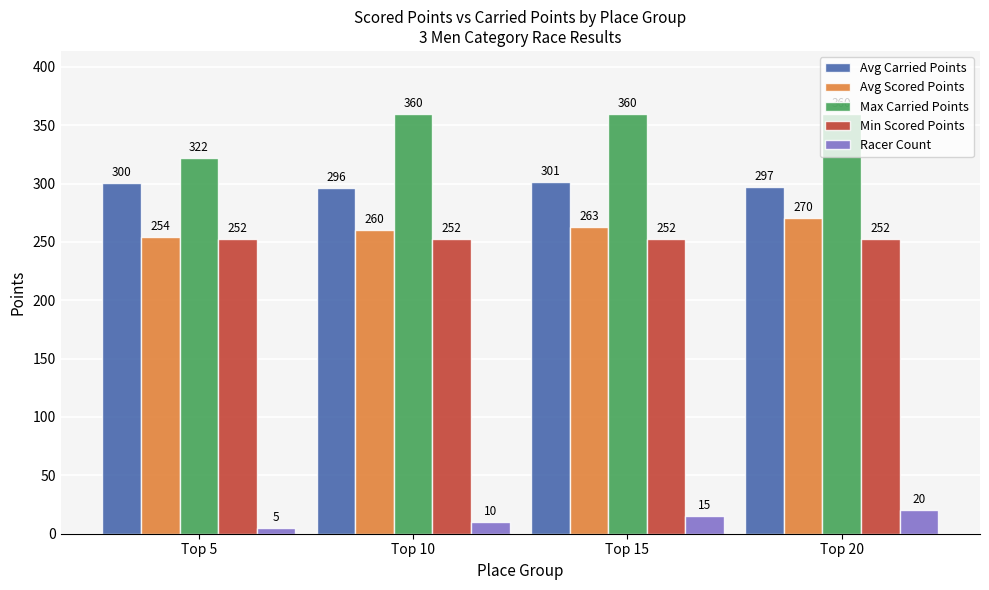

The value of Racer Count at Top 20 is 20.0. True or false?

True